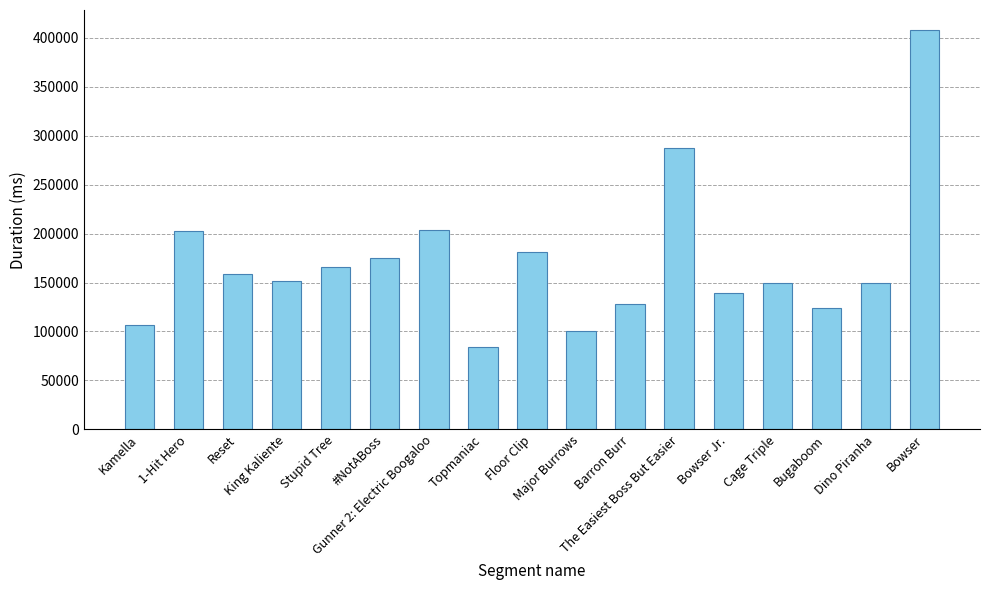

What is the approximate value at Cage Triple, to the nearest 100?

149500